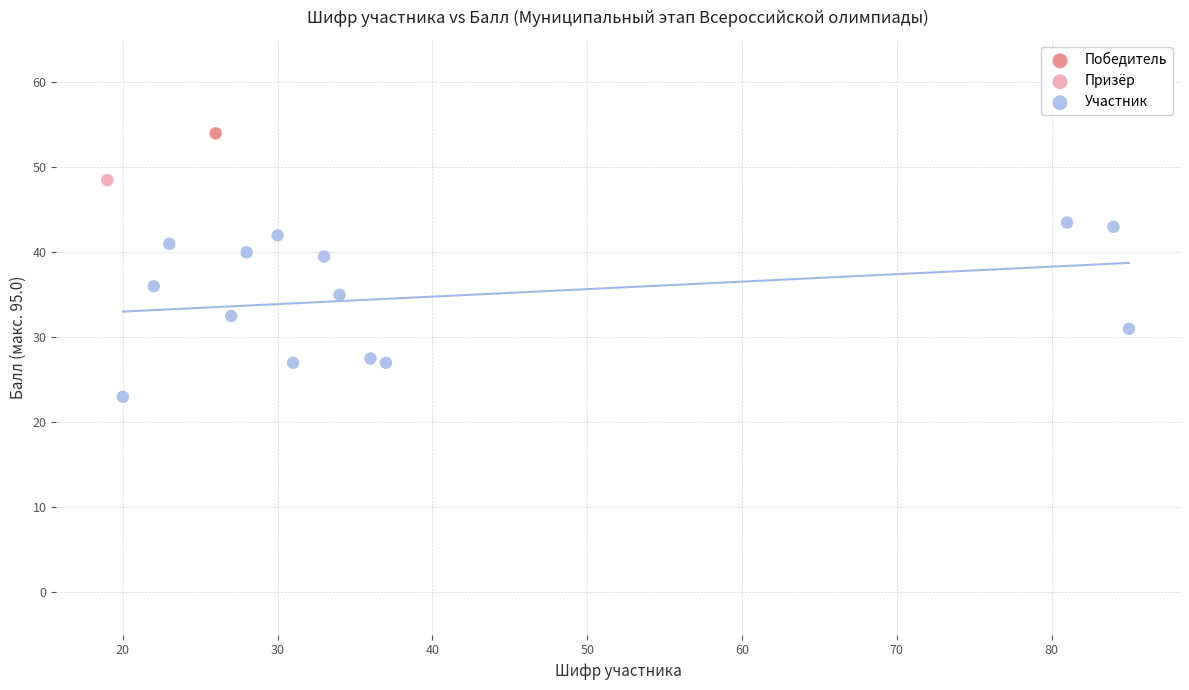

What are all the series names shown in the legend?

Победитель, Призёр, Участник